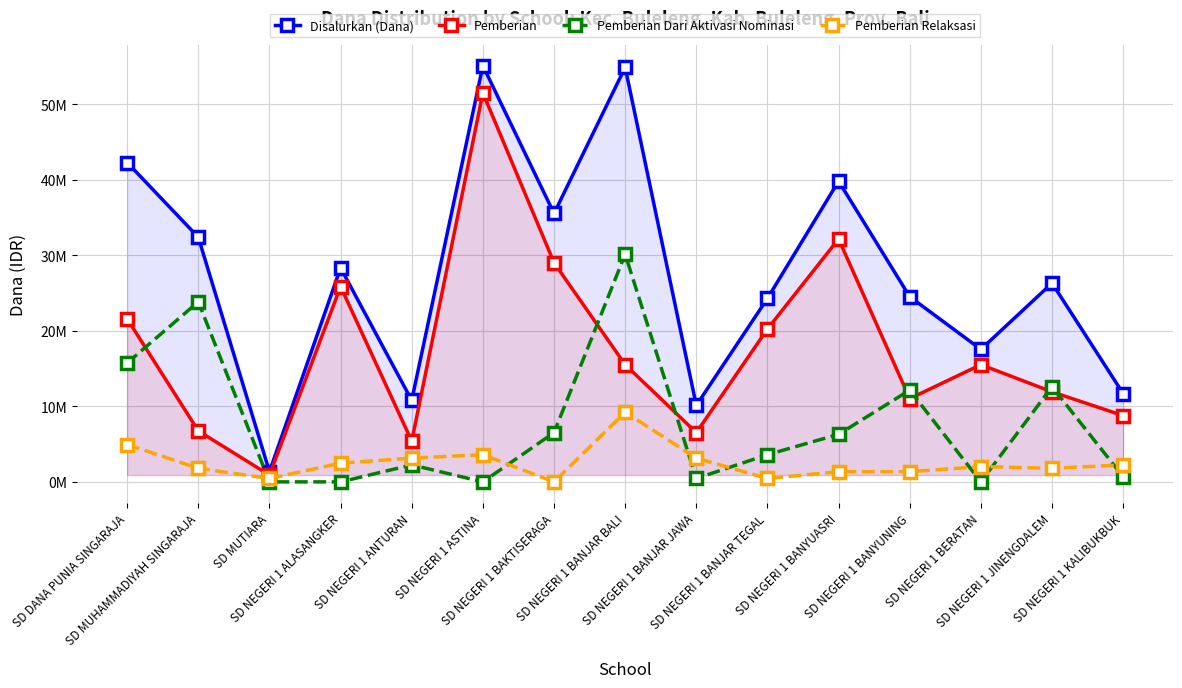

How many series are shown in this chart?

4